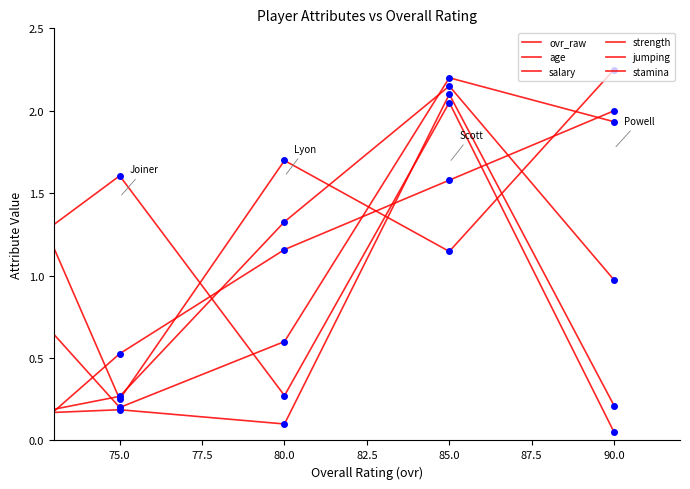

The value of jumping at 75.0 is 0.2. True or false?

True